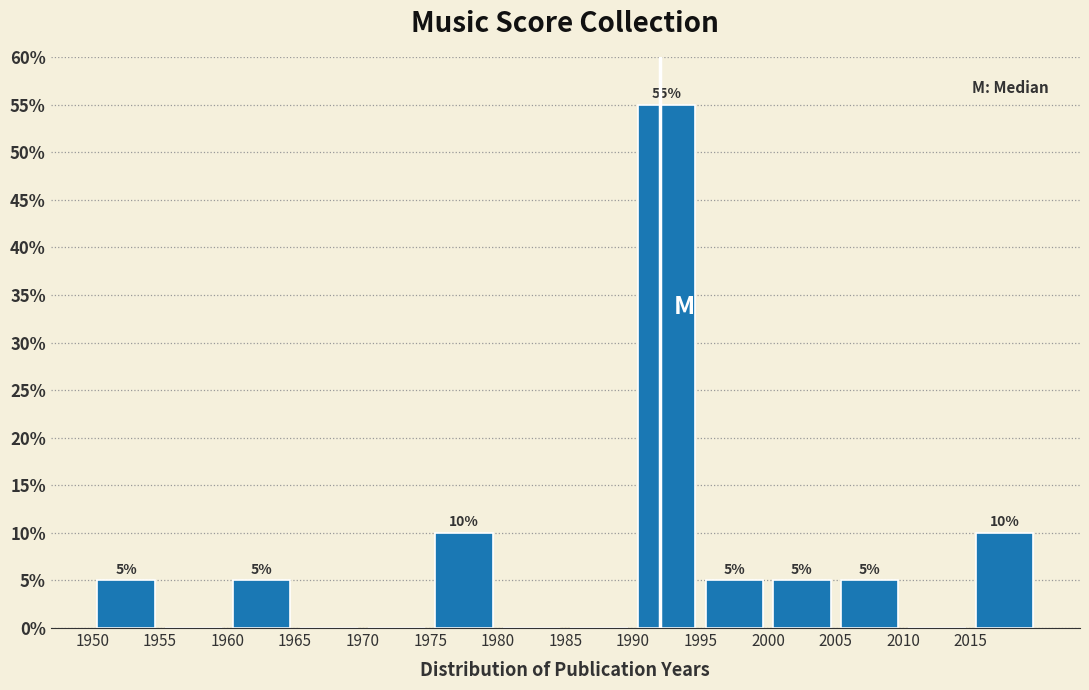

Which range on the x-axis has the tallest bar?

1990 to 1995